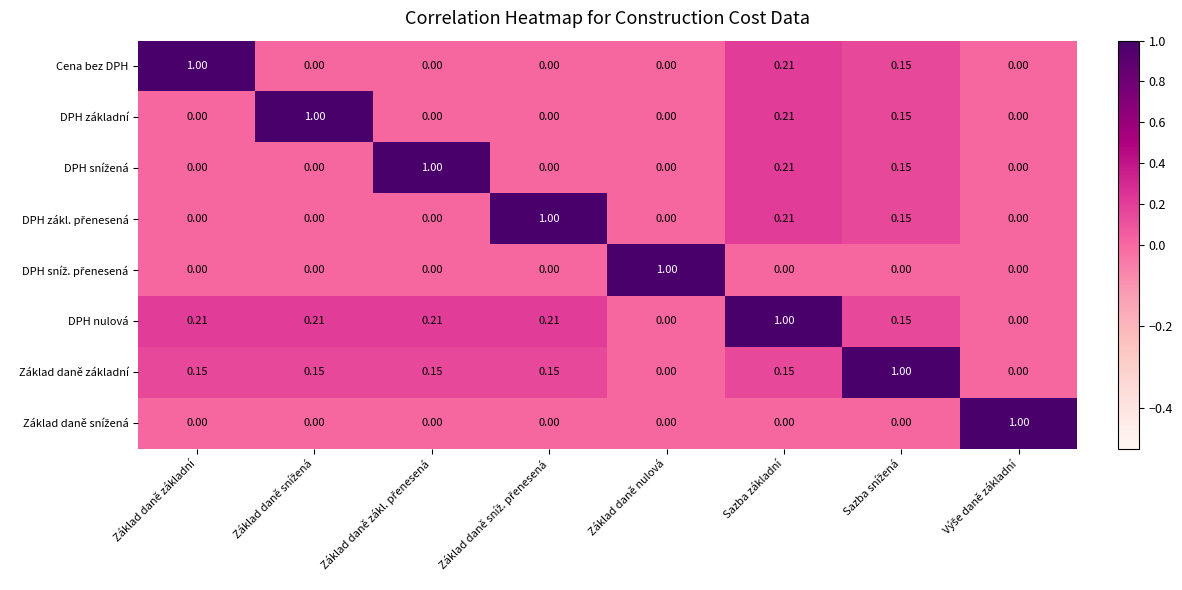

At which label does DPH nulová reach its peak?

Sazba základní